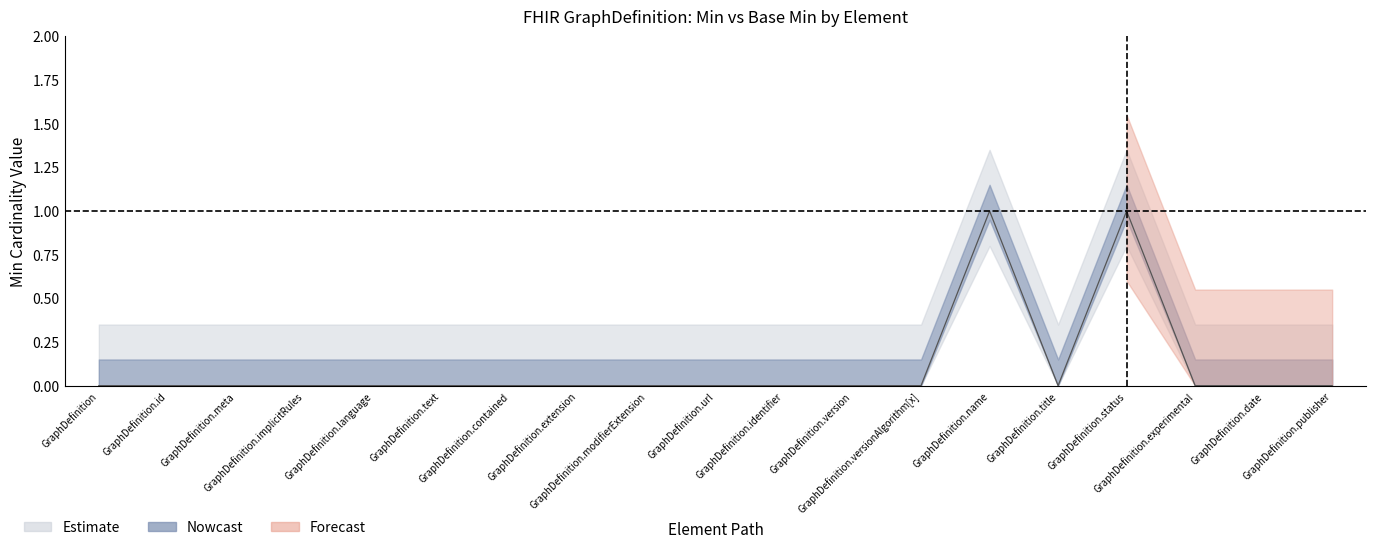

What is the label of the 14th point from the left?

GraphDefinition.name